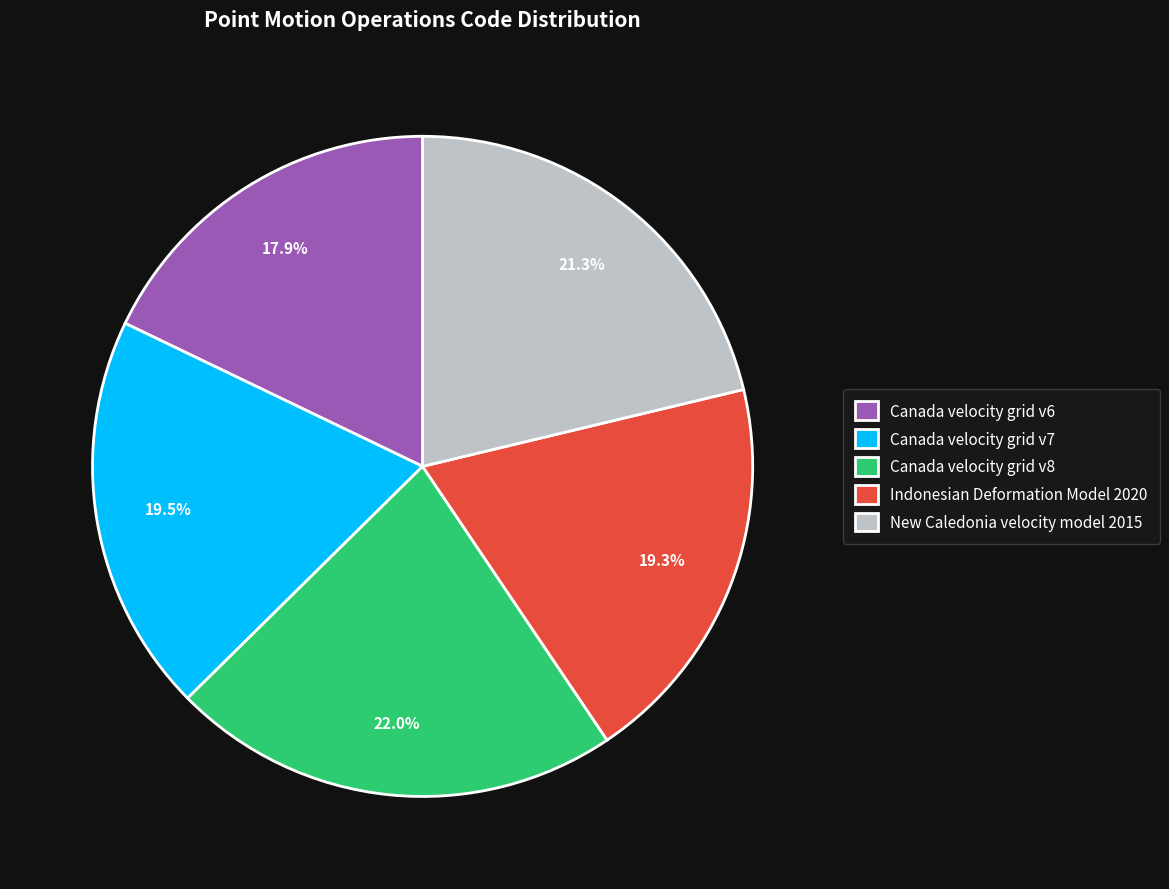

Which has a higher value, Canada velocity grid v7 or Canada velocity grid v8?

Canada velocity grid v8